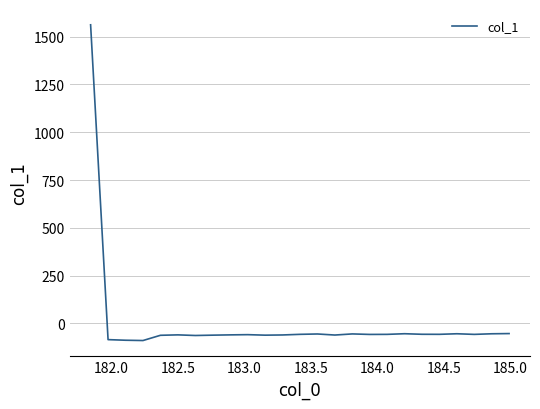

What is the minimum value shown in the chart?

-89.4